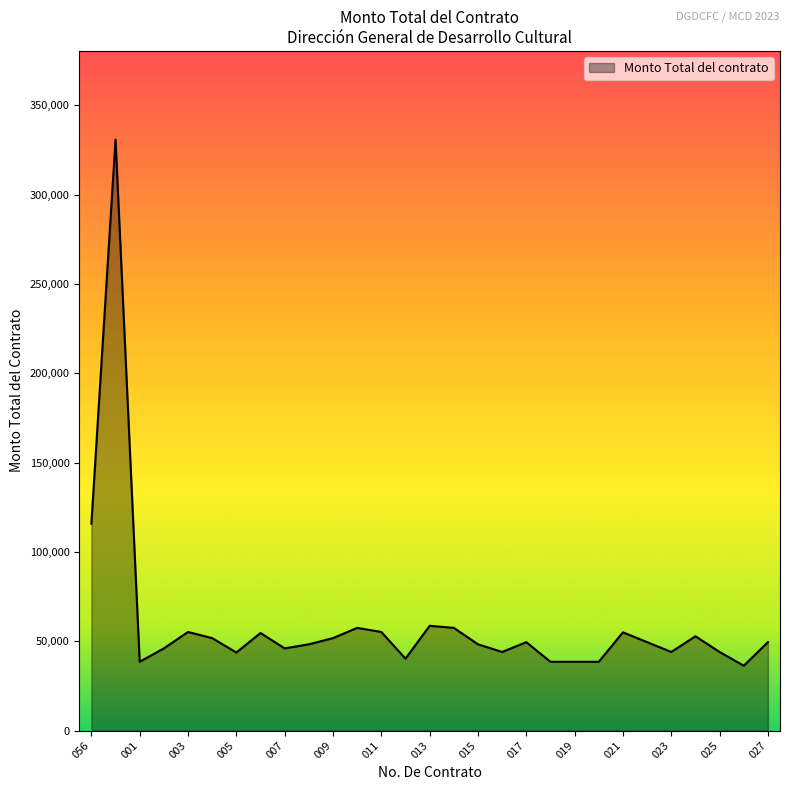

What is the greatest value displayed?

330858